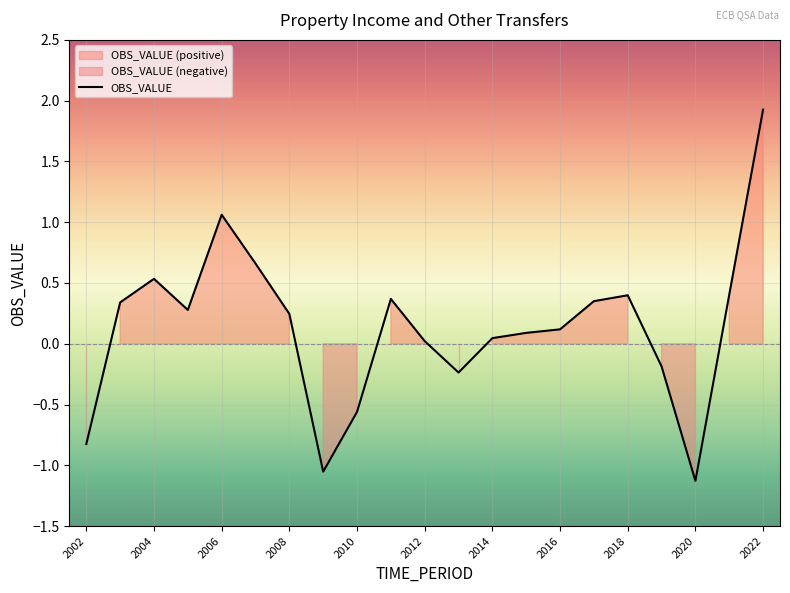

Which category has the highest value in the OBS_VALUE series?

2022